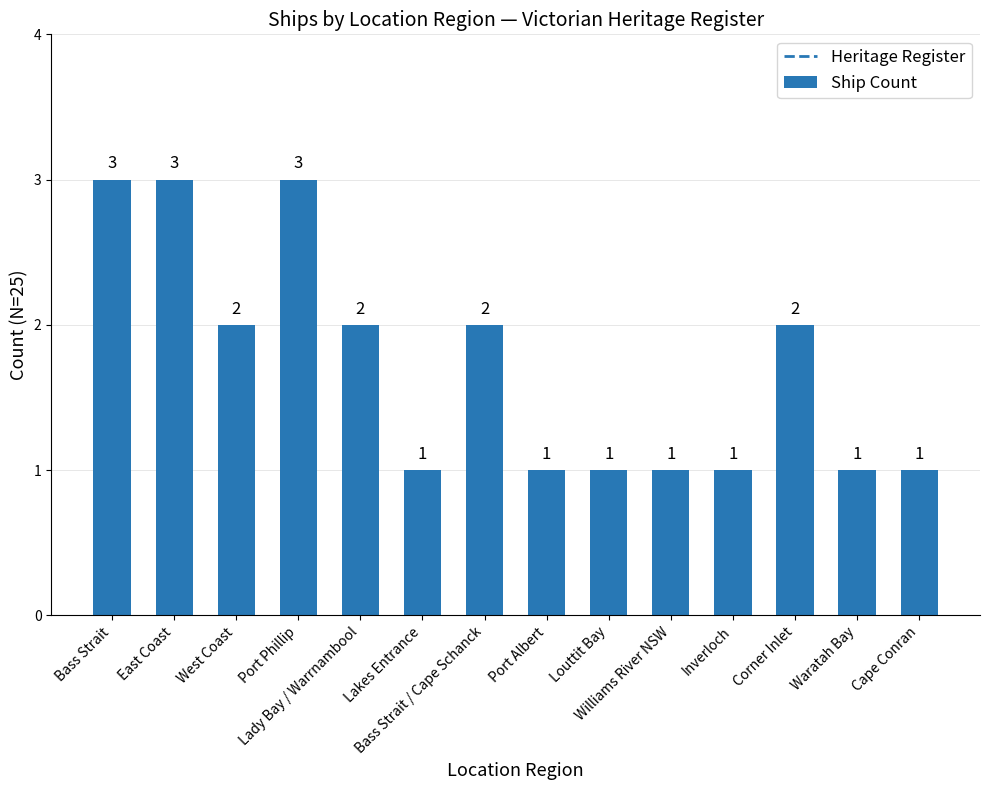

The chart shows a value of 2 at Port Phillip. True or false?

False